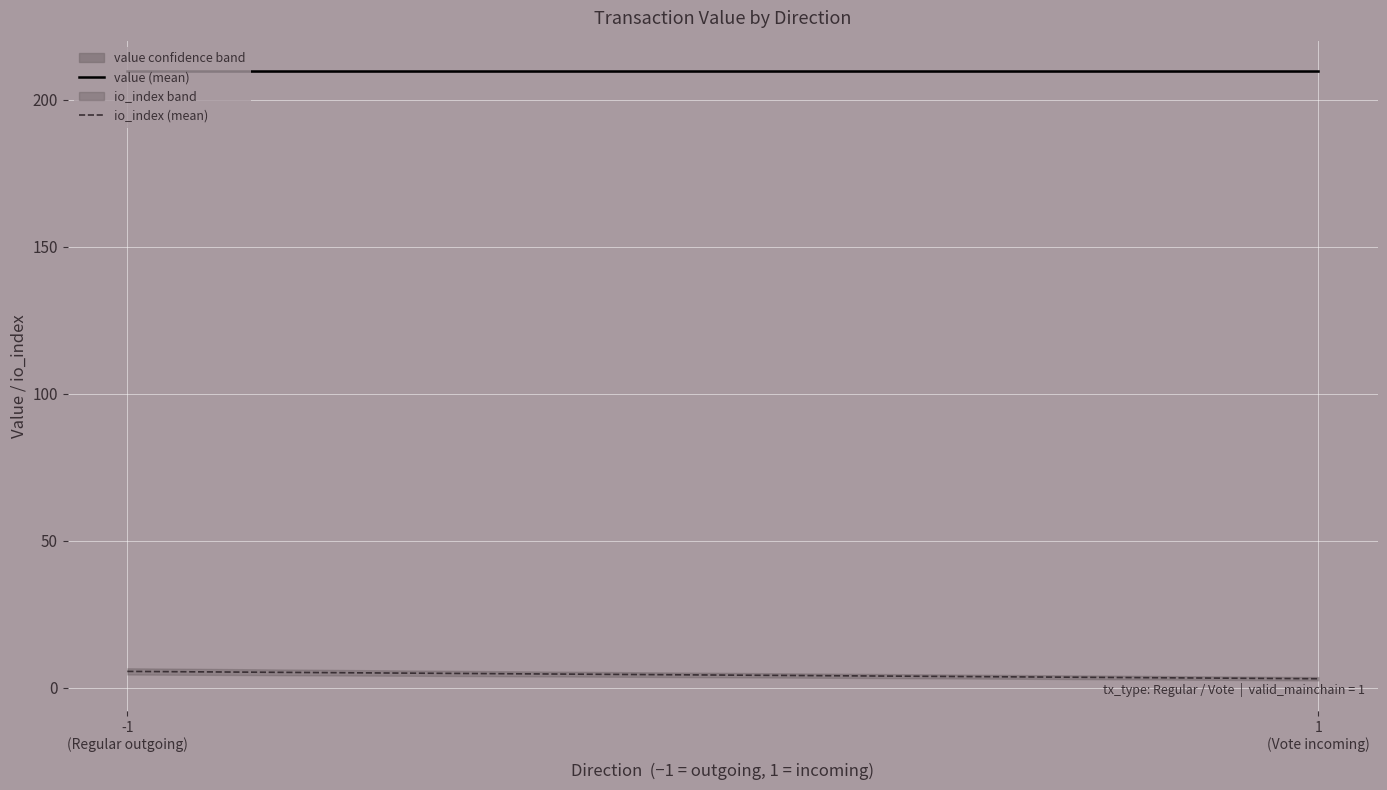

True or false: io_index (mean) and value (mean) cross at least once.

False